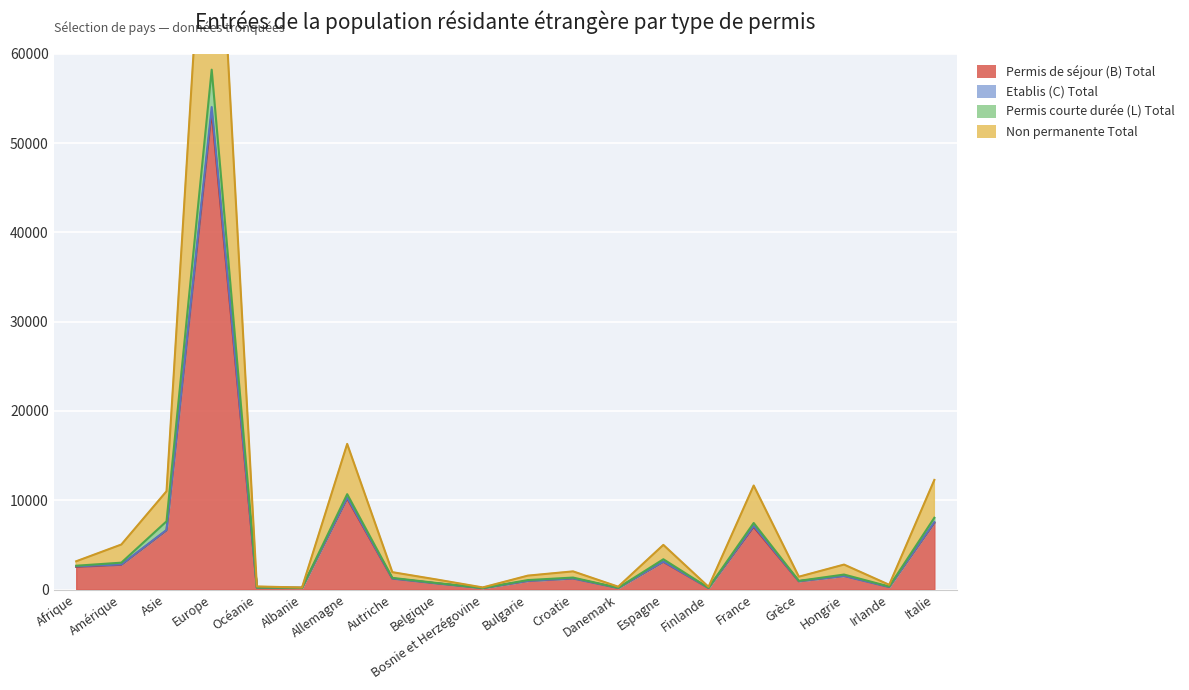

How many values in the Etablis (C) Total series exceed 1248?

9